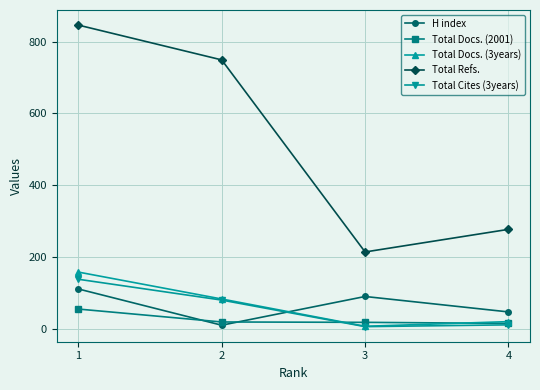

At how many categories does at least one series exceed 338?

2